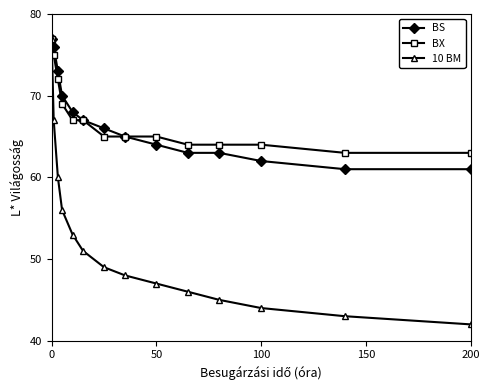

True or false: 10 BM has more than 0 points higher than both neighbors.

False